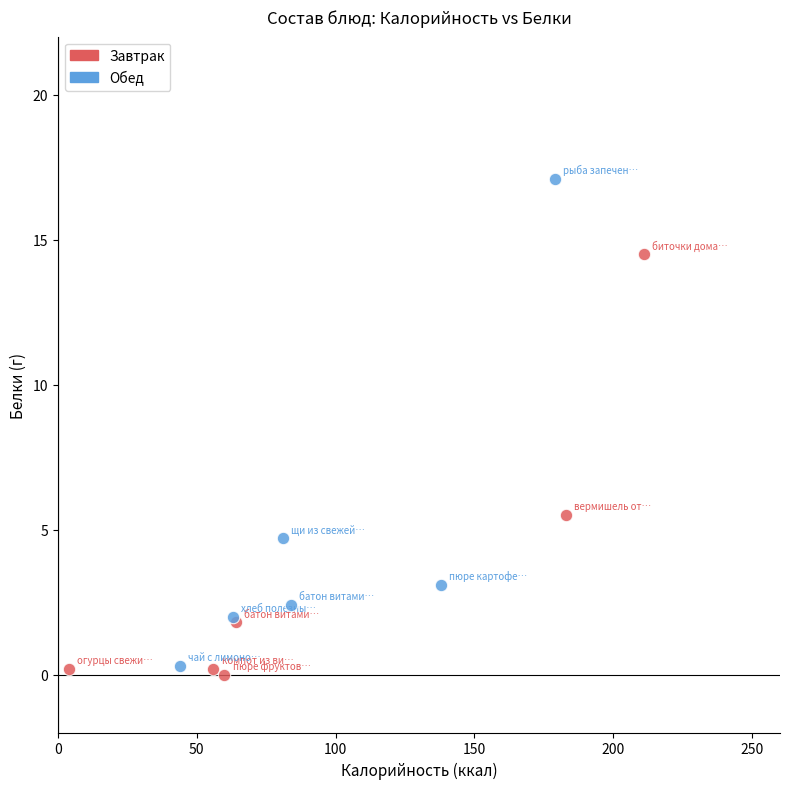

Which series reaches the maximum Y coordinate?

Обед